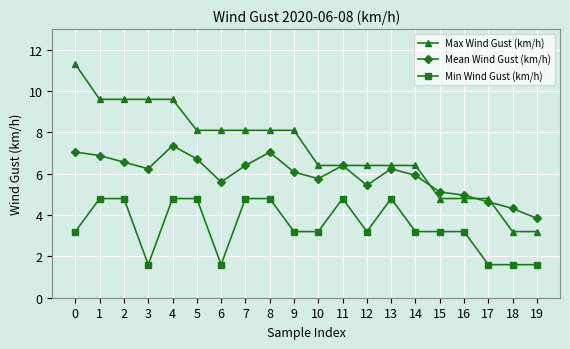

What is the difference between the Mean Wind Gust (km/h) values at 2 and 13?

0.3